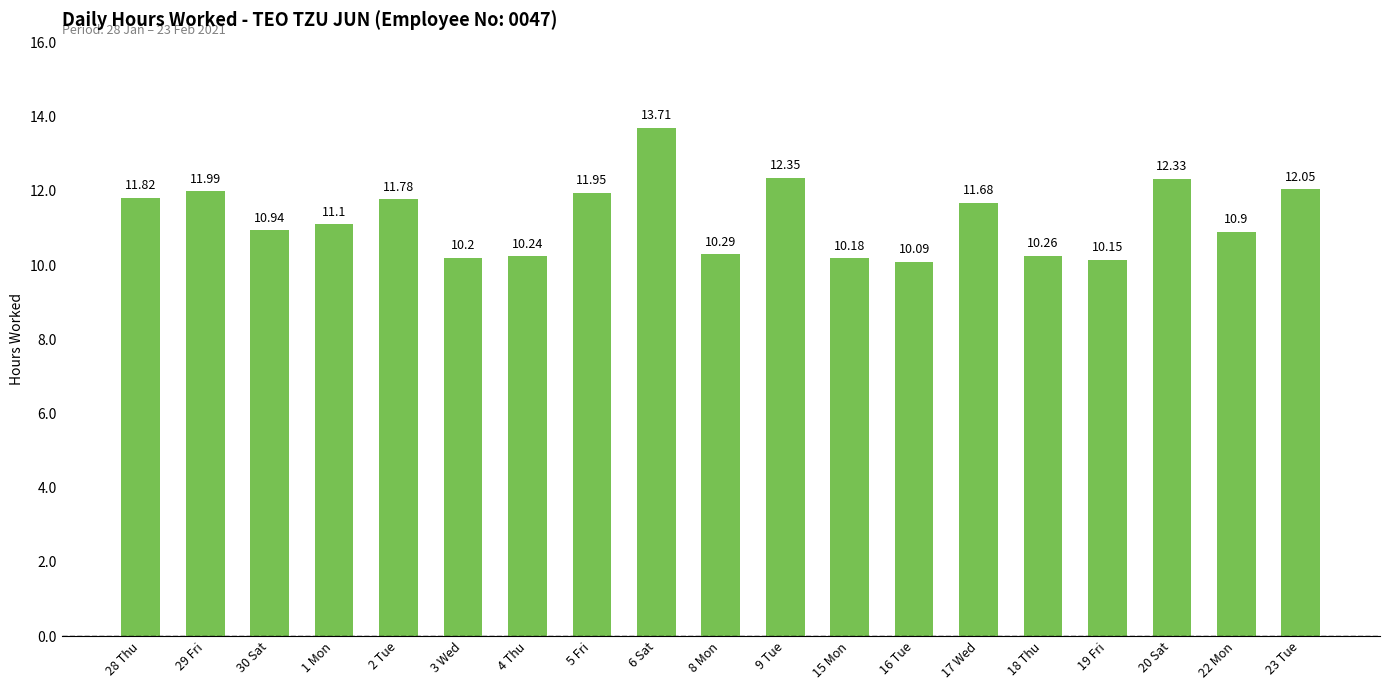

Approximately how many times larger is the value at 1 Mon compared to 23 Tue?

0.9